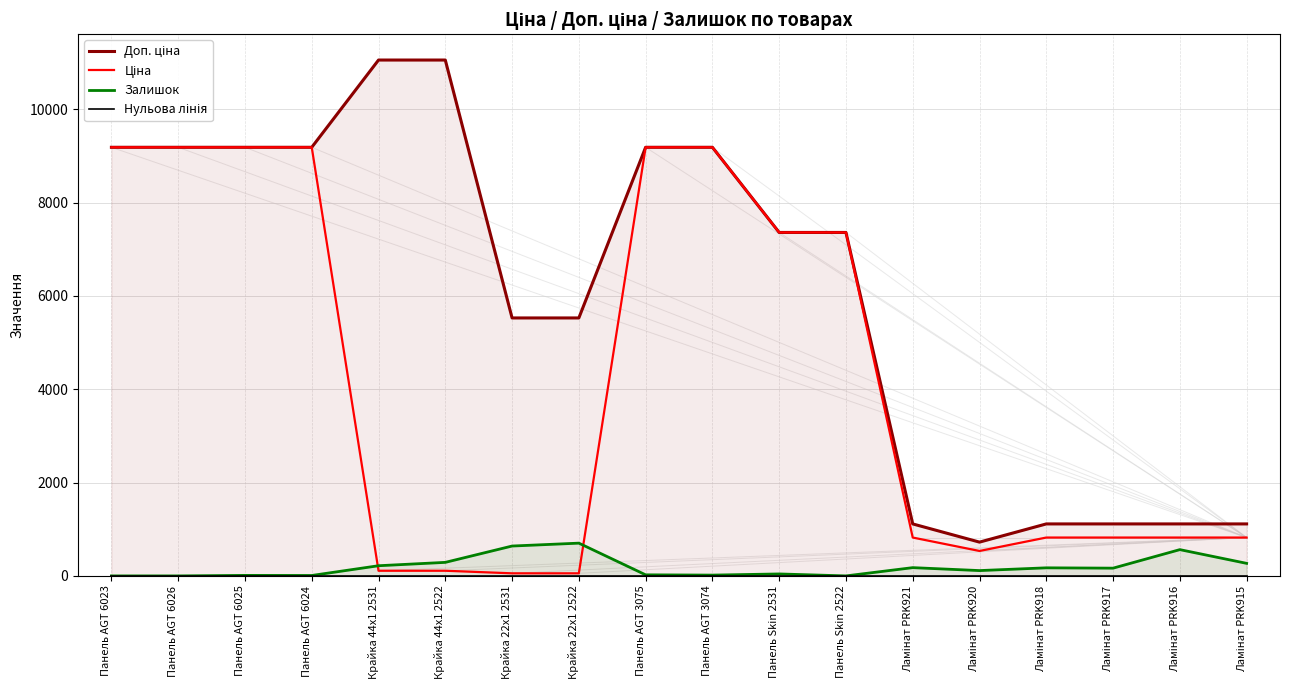

How many distinct data groups are displayed?

4